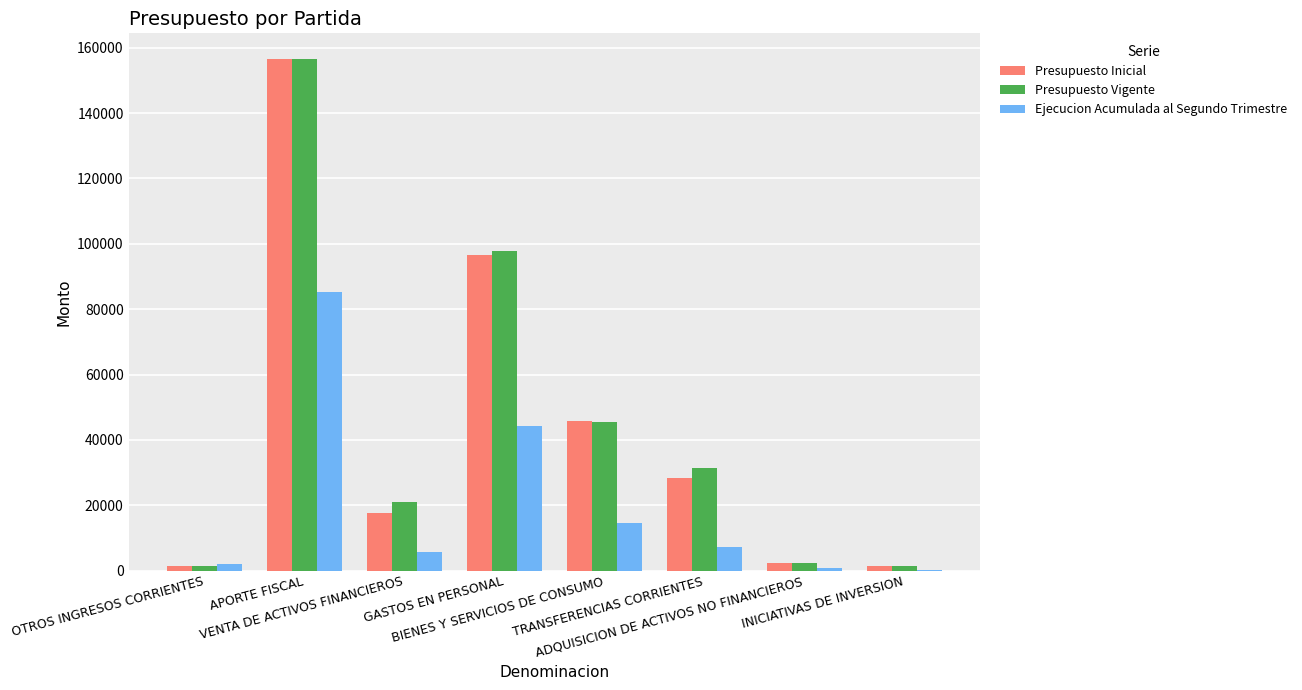

What is the maximum value shown in the chart?

156580